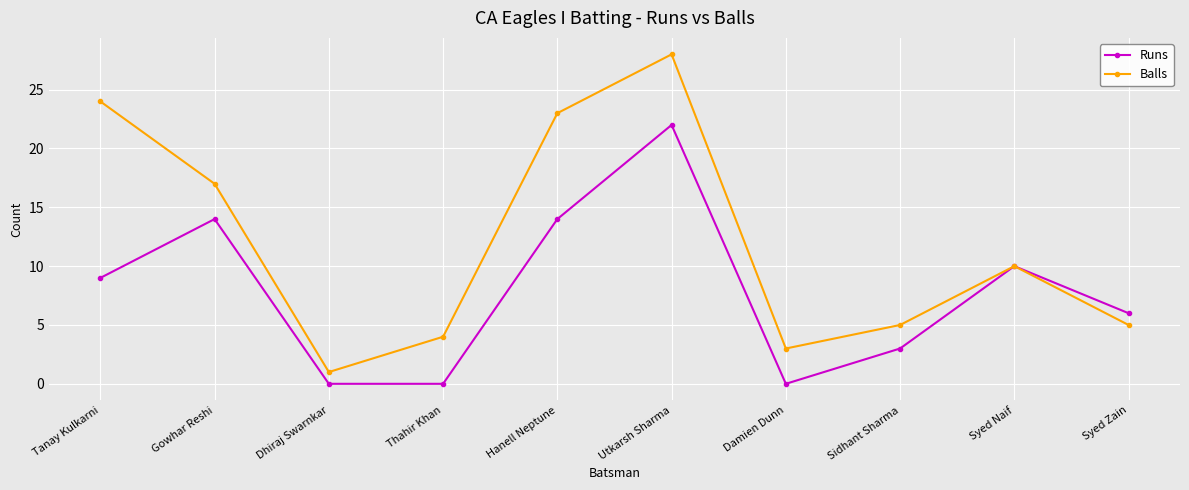

The Balls series shows 17 at Gowhar Reshi. True or false?

True